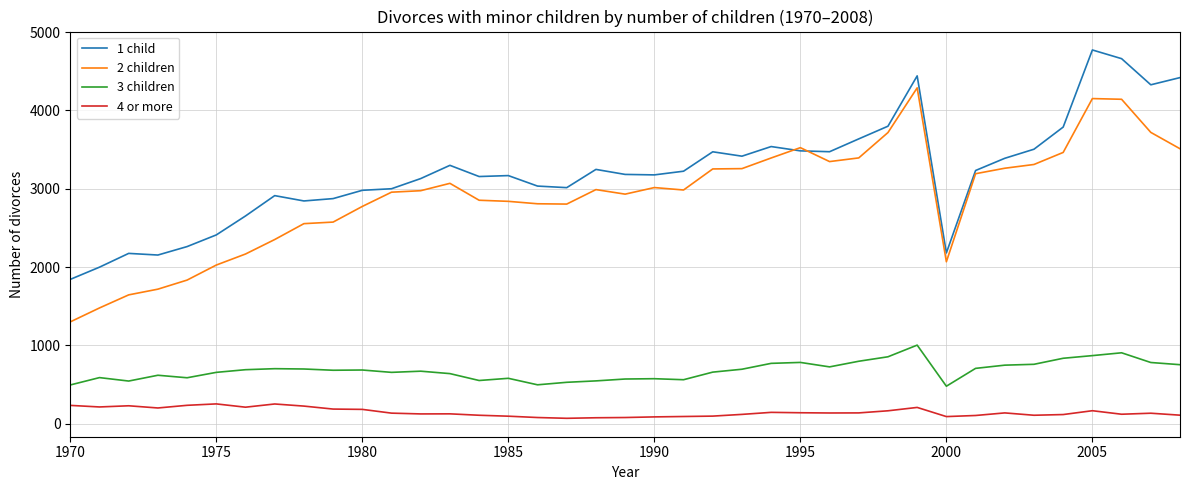

What is the maximum value for 2 children?

4289